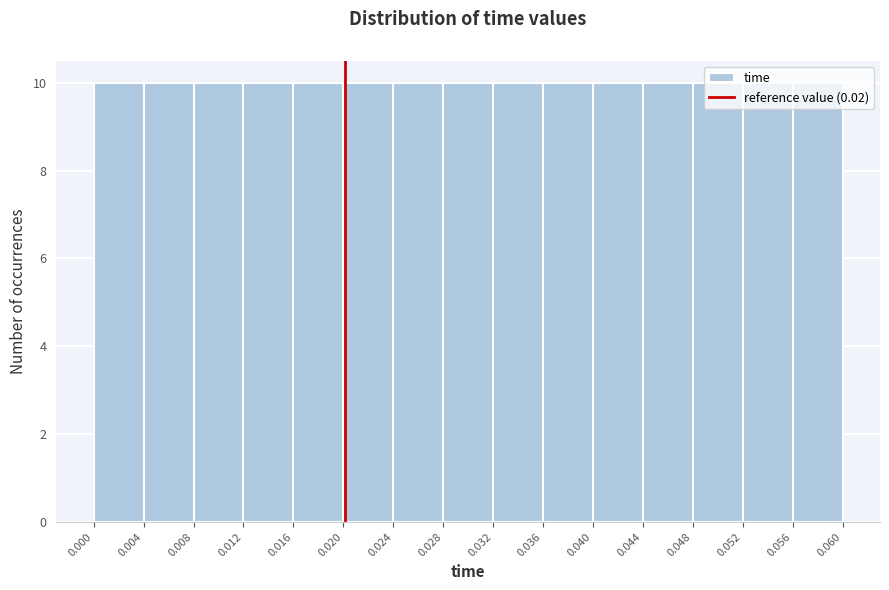

Reading left to right, transcribe this chart: for each bar, give the range it covers on the x-axis and its height. The values are not printed on the chart, so give them approximately, as read against the axis.

0.000 to 0.004: 10
0.004 to 0.008: 10
0.008 to 0.012: 10
0.012 to 0.016: 10
0.016 to 0.020: 10
0.020 to 0.024: 10
0.024 to 0.028: 10
0.028 to 0.032: 10
0.032 to 0.036: 10
0.036 to 0.040: 10
0.040 to 0.044: 10
0.044 to 0.048: 10
0.048 to 0.052: 10
0.052 to 0.056: 10
0.056 to 0.060: 10